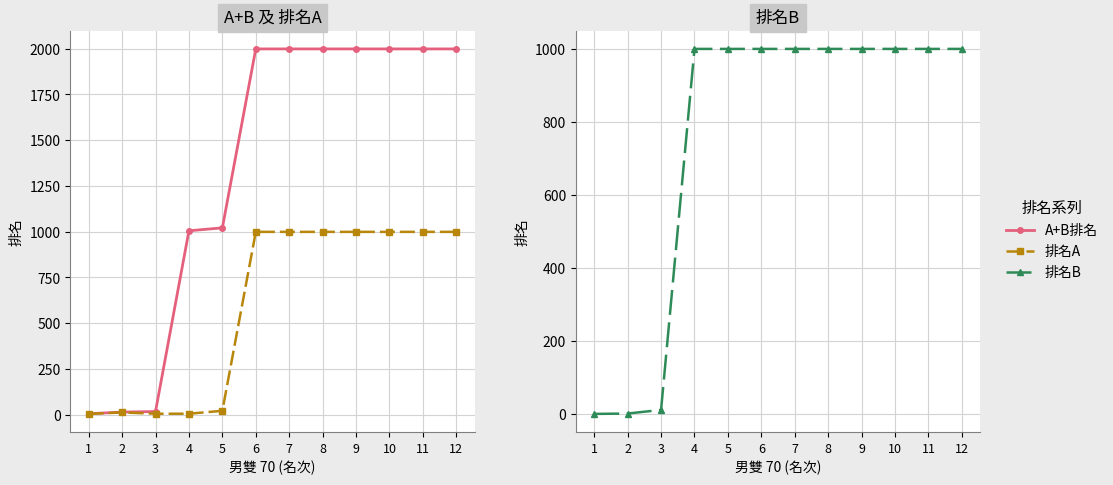

Is it true that 排名A equals 999 at 7?

True